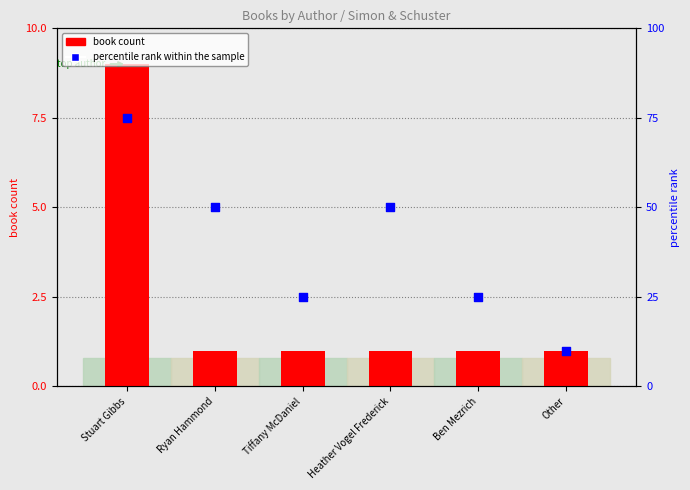

At how many categories does at least one series exceed 71?

1